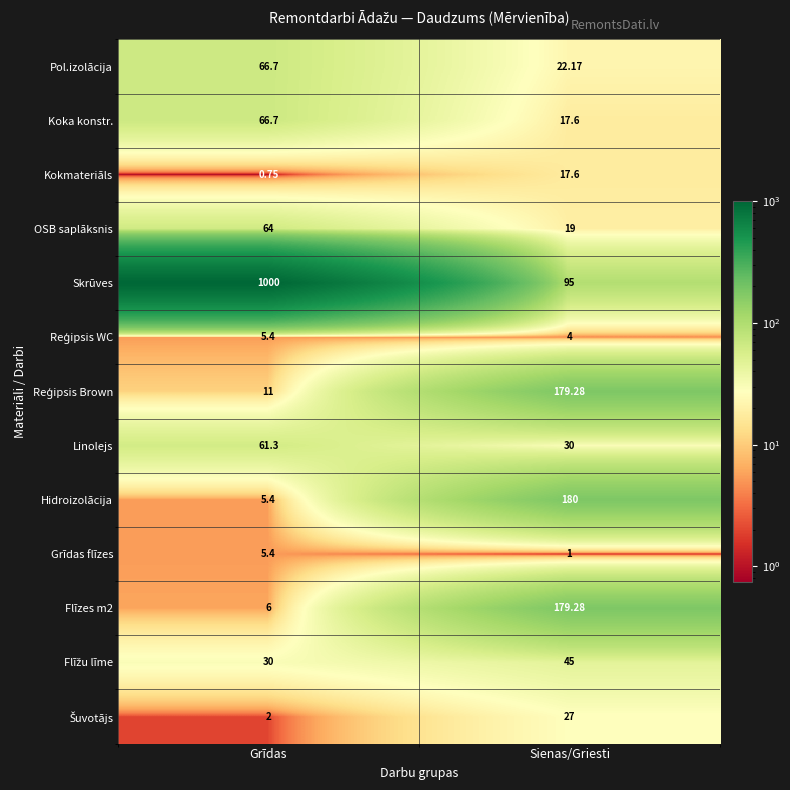

Which label corresponds to the largest value in the chart?

Grīdas